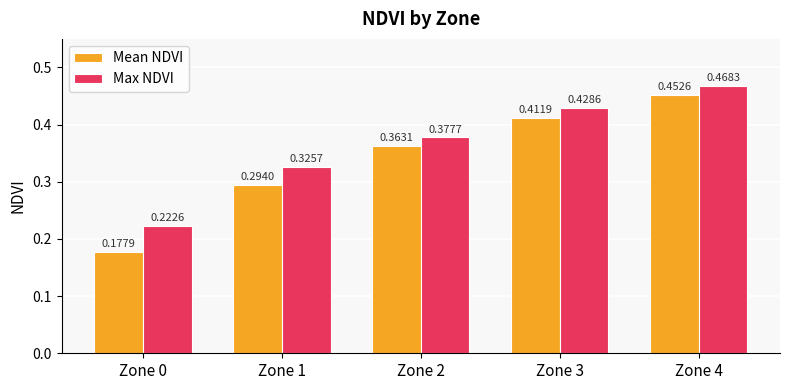

At how many categories does at least one series exceed 0?

5